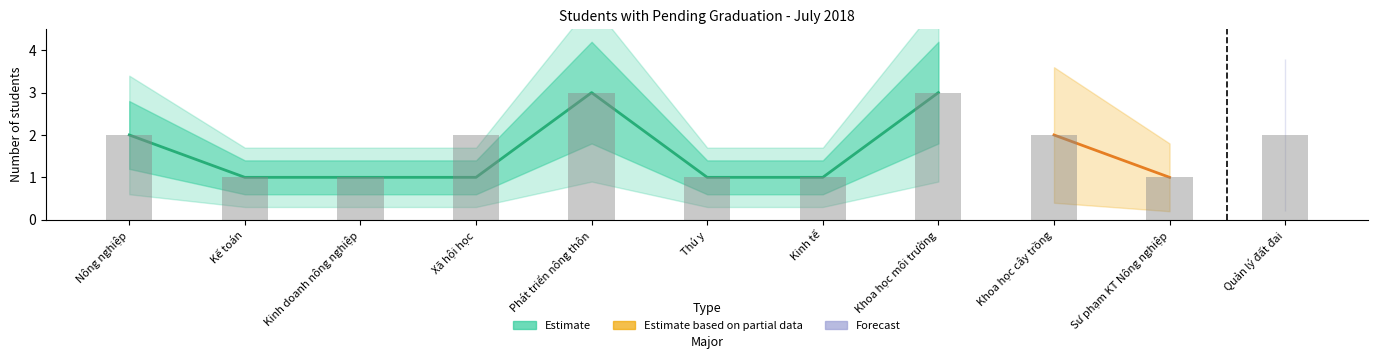

Rank the categories by Forecast value from highest to lowest.

Phát triển nông thôn, Khoa học môi trường, Nông nghiệp, Xã hội học, Khoa học cây trồng, Quản lý đất đai, Kế toán, Kinh doanh nông nghiệp, Thú y, Kinh tế, Sư phạm KT Nông nghiệp